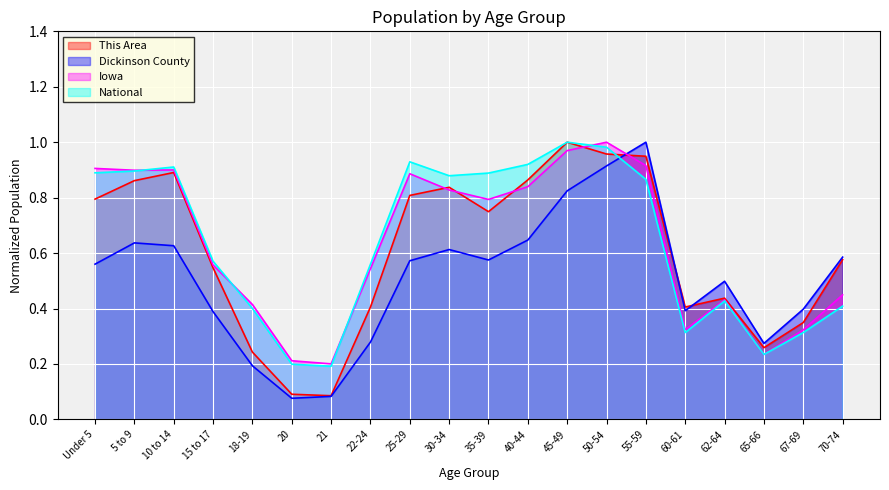

Reading left to right, list all the values displayed in this chart.

This Area: 0.8	0.9	0.9	0.5	0.2	0.1	0.1	0.4	0.8	0.8	0.7	0.9	1.0	1.0	0.9	0.4	0.4	0.3	0.3	0.6
Dickinson County: 0.6	0.6	0.6	0.4	0.2	0.1	0.1	0.3	0.6	0.6	0.6	0.6	0.8	0.9	1.0	0.4	0.5	0.3	0.4	0.6
Iowa: 0.9	0.9	0.9	0.6	0.4	0.2	0.2	0.5	0.9	0.8	0.8	0.8	1.0	1.0	0.9	0.3	0.4	0.2	0.3	0.4
National: 0.9	0.9	0.9	0.6	0.4	0.2	0.2	0.6	0.9	0.9	0.9	0.9	1.0	1.0	0.9	0.3	0.4	0.2	0.3	0.4